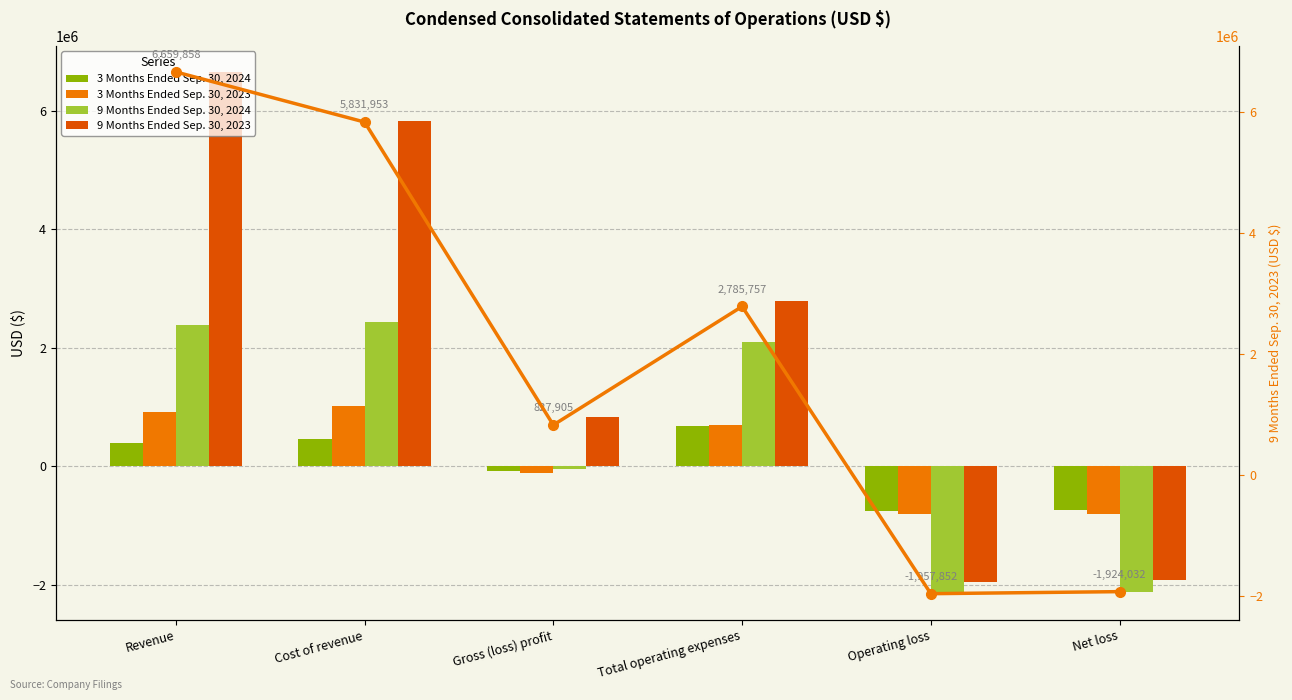

What is the total value across all series at Operating loss?

-5659272